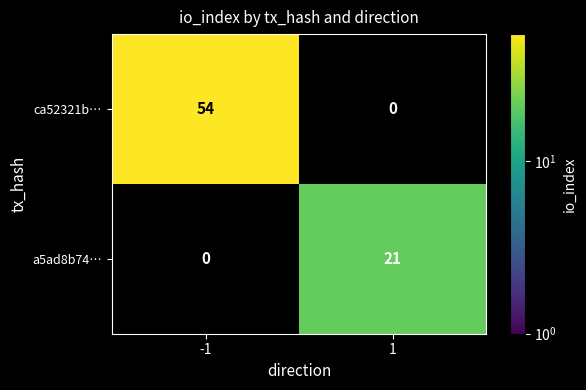

What is the maximum value for a5ad8b74…?

21